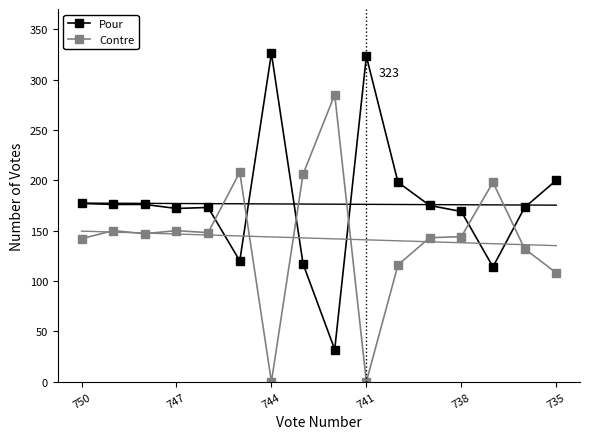

List the series in order of their peak value, lowest first.

Contre, Pour